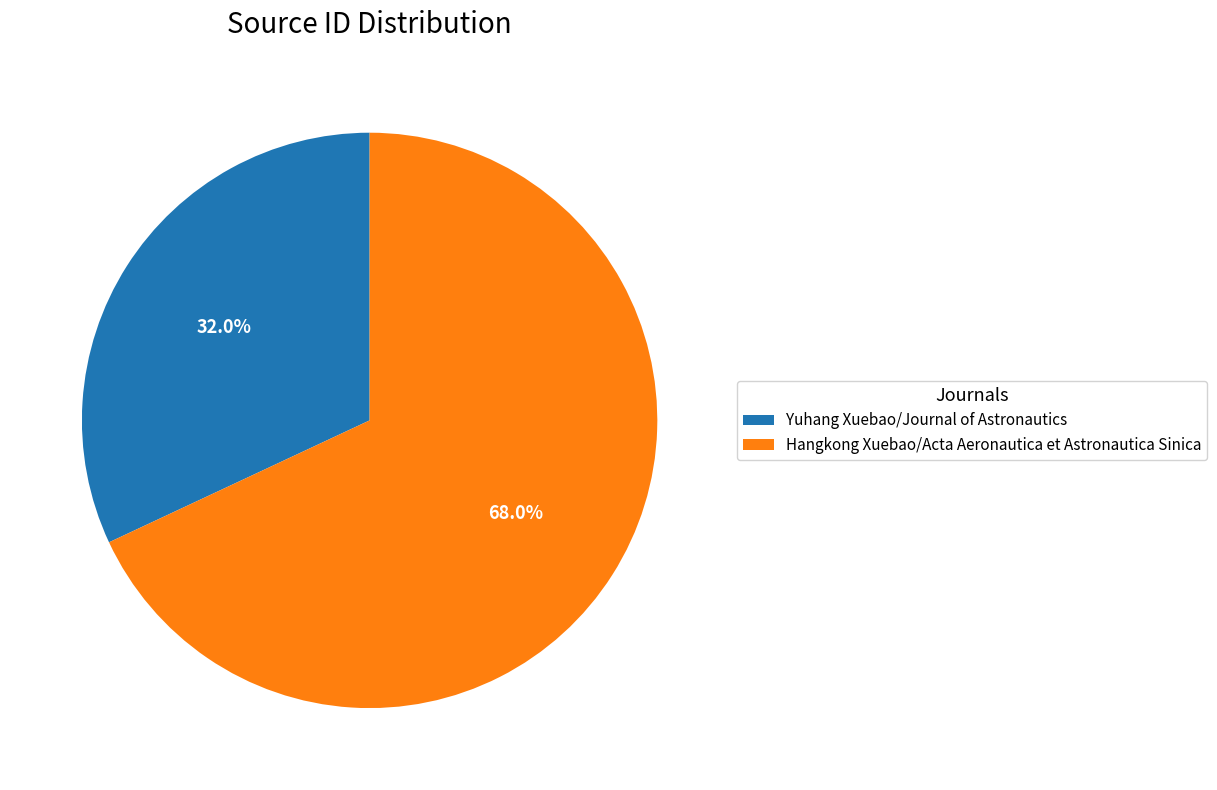

Combined, do Hangkong Xuebao/Acta Aeronautica et Astronautica Sinica and Yuhang Xuebao/Journal of Astronautics account for over 50%?

Yes